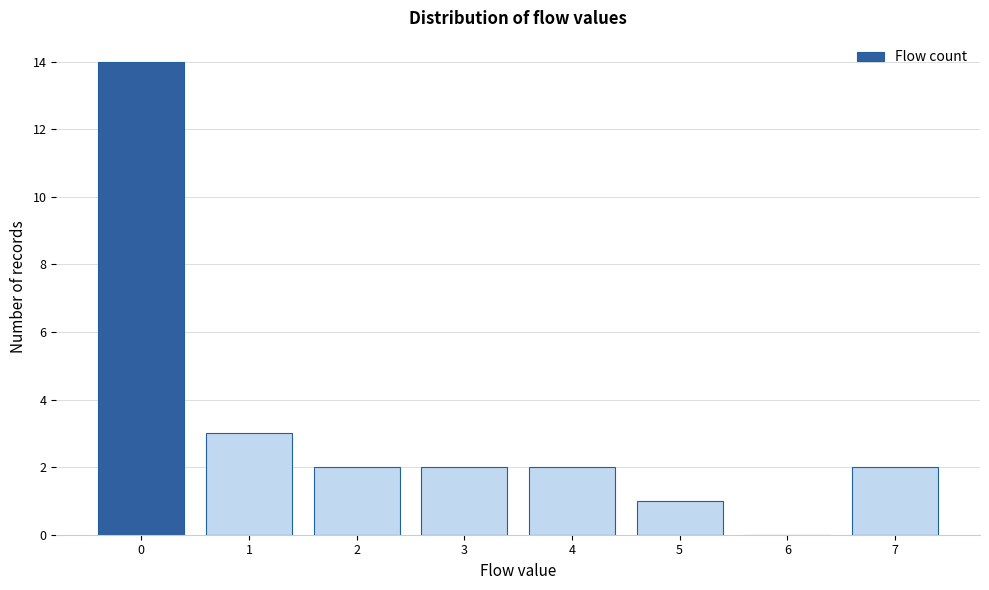

Reading right to left, list all the values displayed in this chart.

7=2	6=0	5=1	4=2	3=2	2=2	1=3	0=14